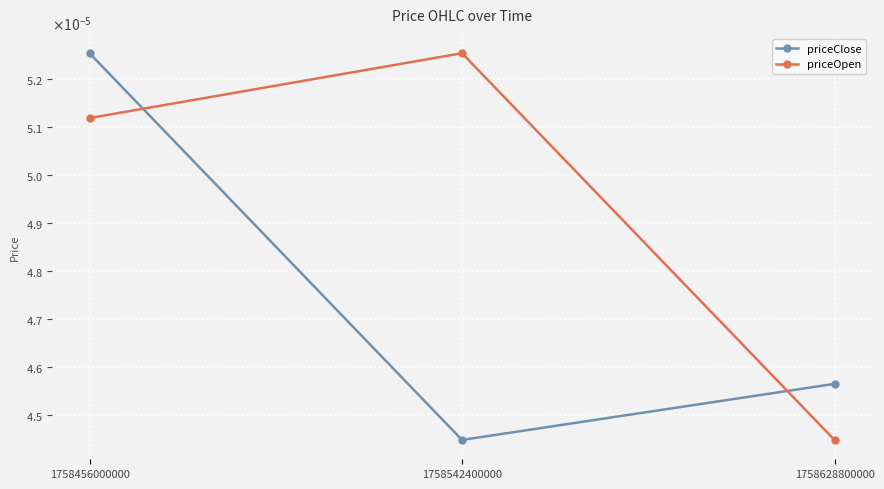

At how many categories does at least one series exceed 0?

3